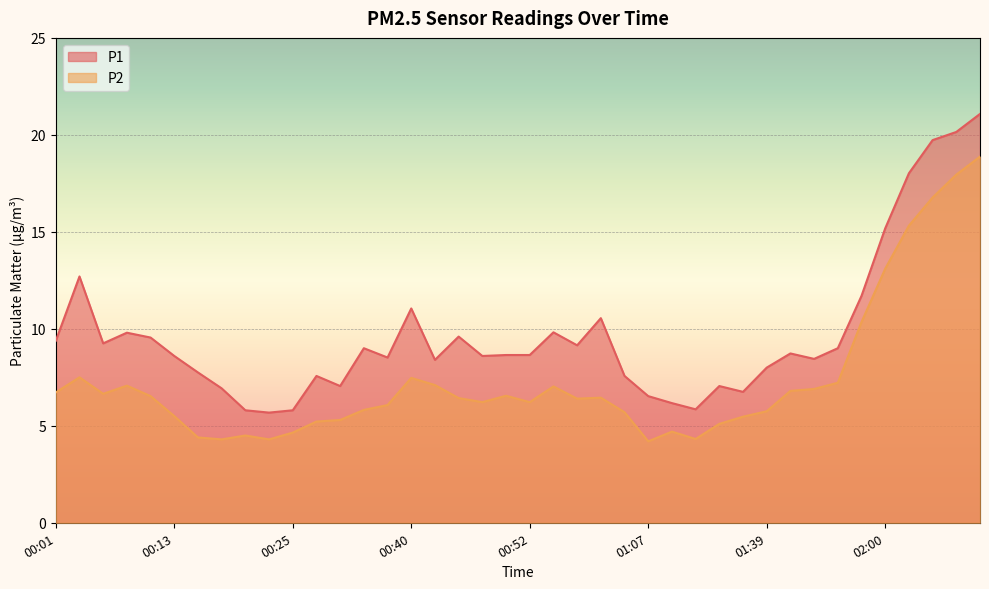

How many interior local valleys does the P1 series have?

10